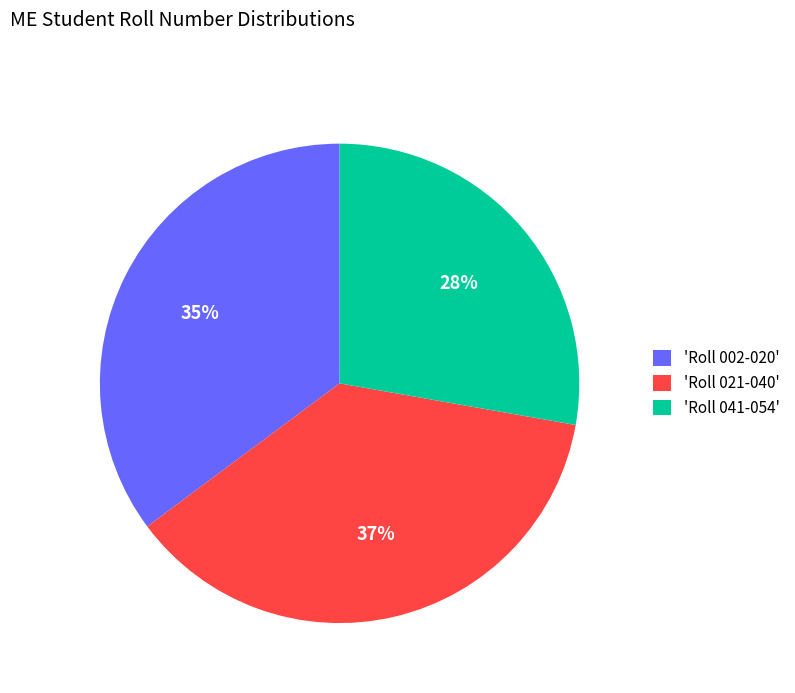

Do 'Roll 002-020' and 'Roll 041-054' together represent more than half of the pie?

Yes